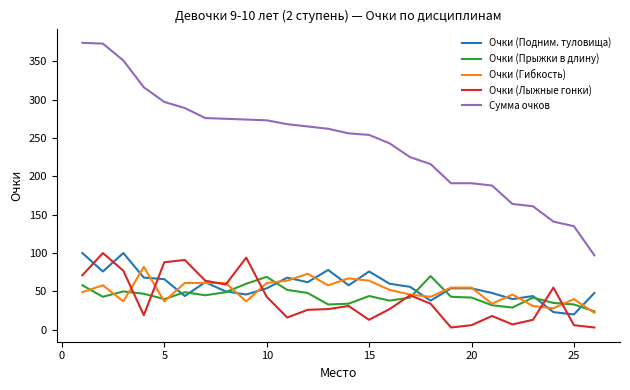

What is the sum of all Очки (Гибкость) values?

1322